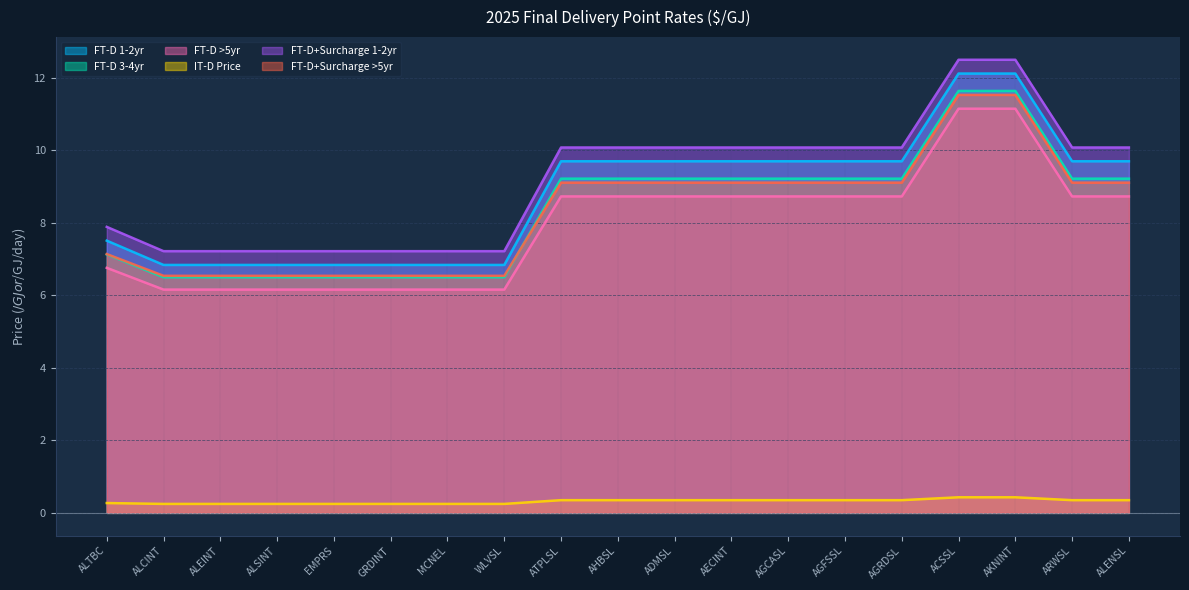

How many lines are shown in the chart?

6